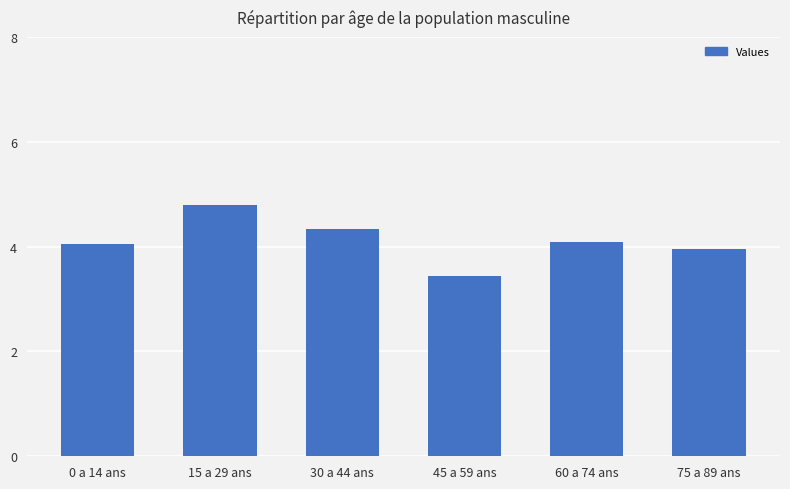

What is the change in value from 0 a 14 ans to 15 a 29 ans?

+0.7